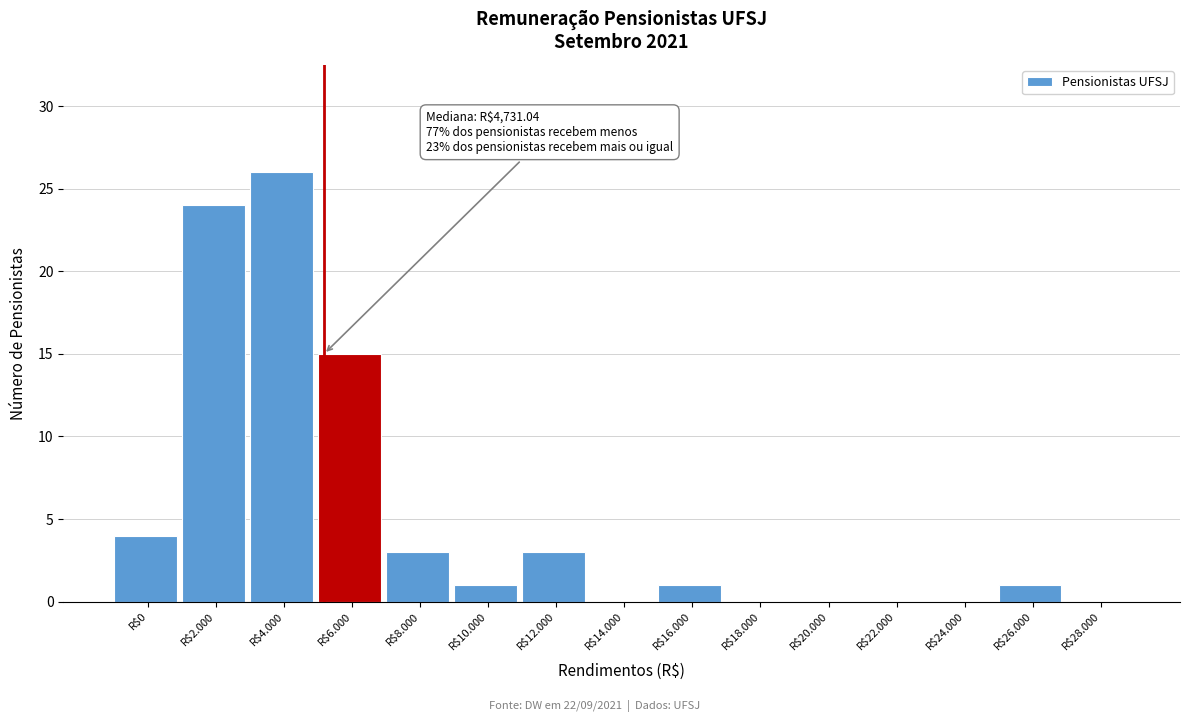

What is the sum of all values?

78